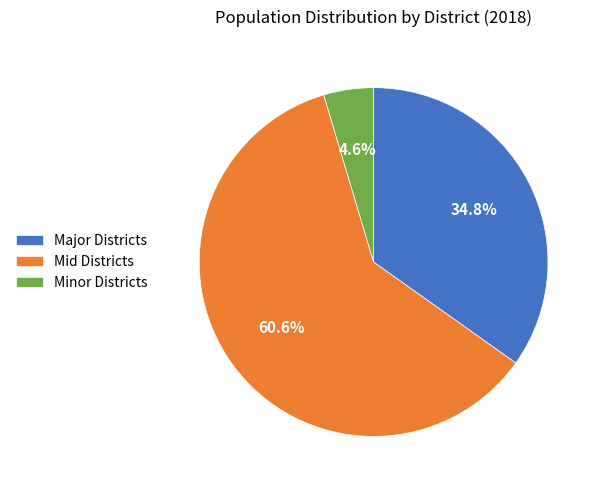

Is there a majority slice in this chart?

Yes